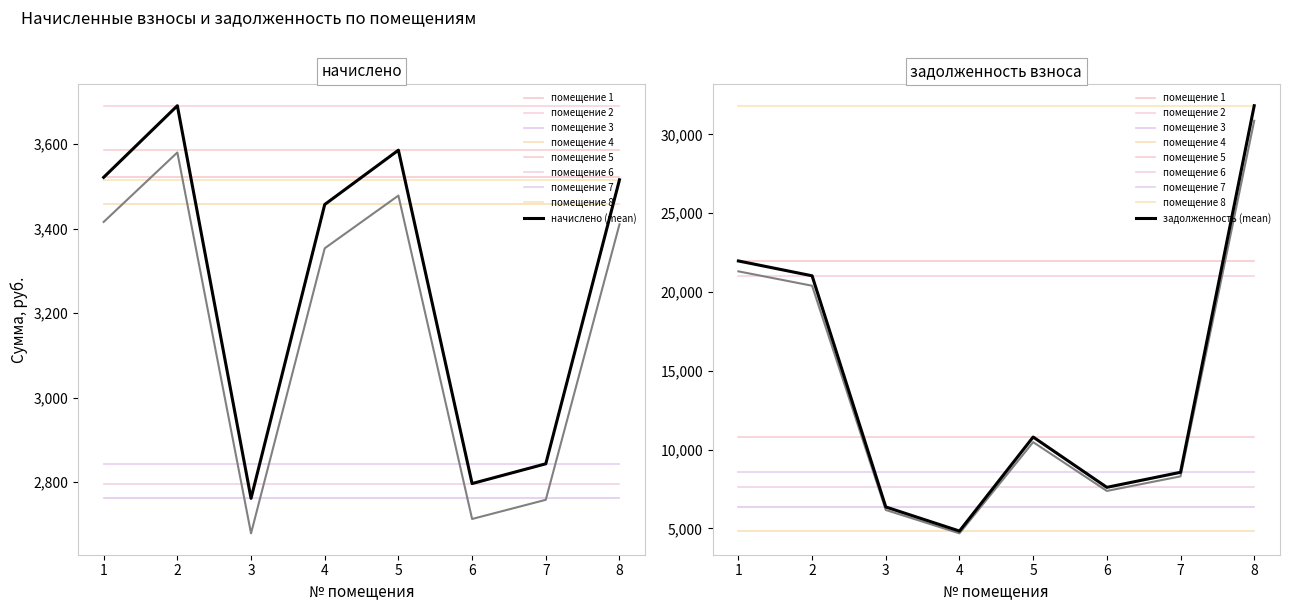

The value of задолженность взноса (col_7) at 2 is 21027.5. True or false?

True